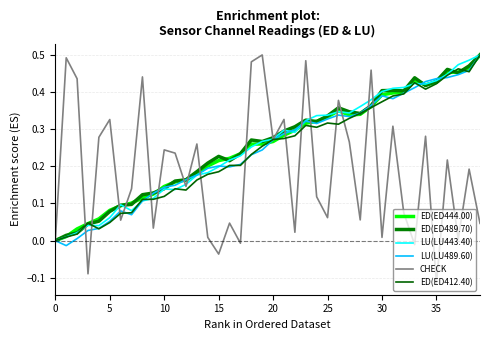

Reading left to right, extract all data points from this chart.

ED(ED444.00): 0.0	0.0	0.0	0.0	0.1	0.1	0.1	0.1	0.1	0.1	0.1	0.2	0.2	0.2	0.2	0.2	0.2	0.2	0.3	0.3	0.3	0.3	0.3	0.3	0.3	0.3	0.3	0.3	0.3	0.4	0.4	0.4	0.4	0.4	0.4	0.4	0.5	0.5	0.5	0.5
ED(ED489.70): 0.0	0.0	0.0	0.0	0.1	0.1	0.1	0.1	0.1	0.1	0.1	0.2	0.2	0.2	0.2	0.2	0.2	0.2	0.3	0.3	0.3	0.3	0.3	0.3	0.3	0.3	0.4	0.3	0.3	0.4	0.4	0.4	0.4	0.4	0.4	0.4	0.5	0.5	0.5	0.5
LU(LU443.40): 0.0	0.0	0.0	0.0	0.0	0.1	0.1	0.1	0.1	0.1	0.1	0.1	0.2	0.2	0.2	0.2	0.2	0.2	0.3	0.3	0.3	0.3	0.3	0.3	0.3	0.3	0.3	0.3	0.4	0.4	0.4	0.4	0.4	0.4	0.4	0.4	0.4	0.5	0.5	0.5
LU(LU489.60): 0.0	-0.0	0.0	0.0	0.0	0.1	0.1	0.1	0.1	0.1	0.1	0.1	0.2	0.2	0.2	0.2	0.2	0.2	0.2	0.2	0.3	0.3	0.3	0.3	0.3	0.3	0.3	0.3	0.3	0.4	0.4	0.4	0.4	0.4	0.4	0.4	0.4	0.4	0.5	0.5
CHECK: 0.0	0.5	0.4	-0.1	0.3	0.3	0.1	0.1	0.4	0.0	0.2	0.2	0.1	0.3	0.0	-0.0	0.0	-0.0	0.5	0.5	0.3	0.3	0.0	0.5	0.1	0.1	0.4	0.3	0.1	0.5	0.0	0.3	0.1	-0.0	0.3	-0.1	0.2	0.0	0.2	0.0
ED(ED412.40): 0.0	0.0	0.0	0.0	0.0	0.0	0.1	0.1	0.1	0.1	0.1	0.1	0.1	0.2	0.2	0.2	0.2	0.2	0.2	0.3	0.3	0.3	0.3	0.3	0.3	0.3	0.3	0.3	0.3	0.4	0.4	0.4	0.4	0.4	0.4	0.4	0.4	0.5	0.5	0.5